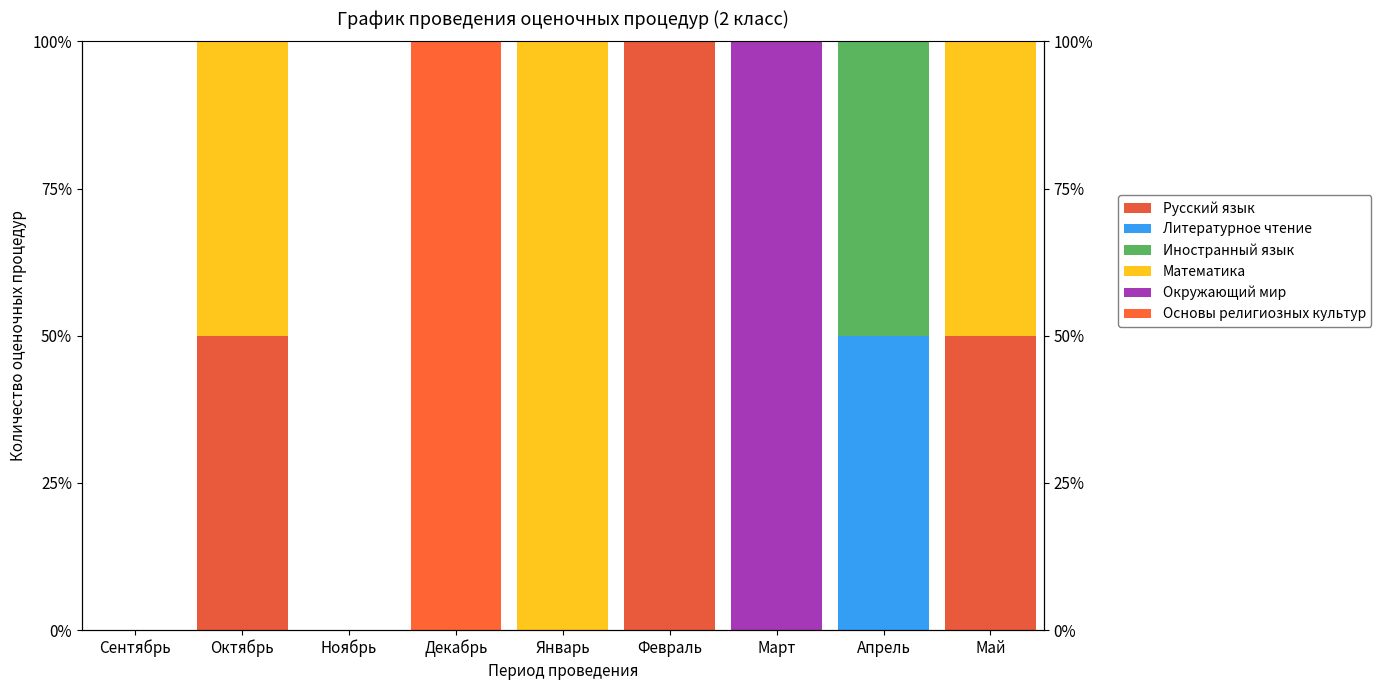

Which series has the largest total across all categories?

Русский язык